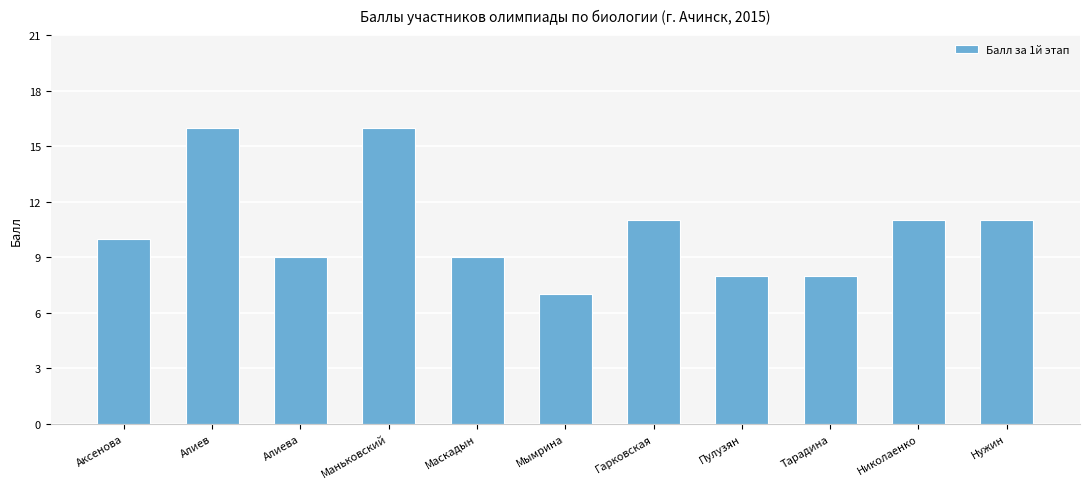

How many categories are shown in the chart?

11